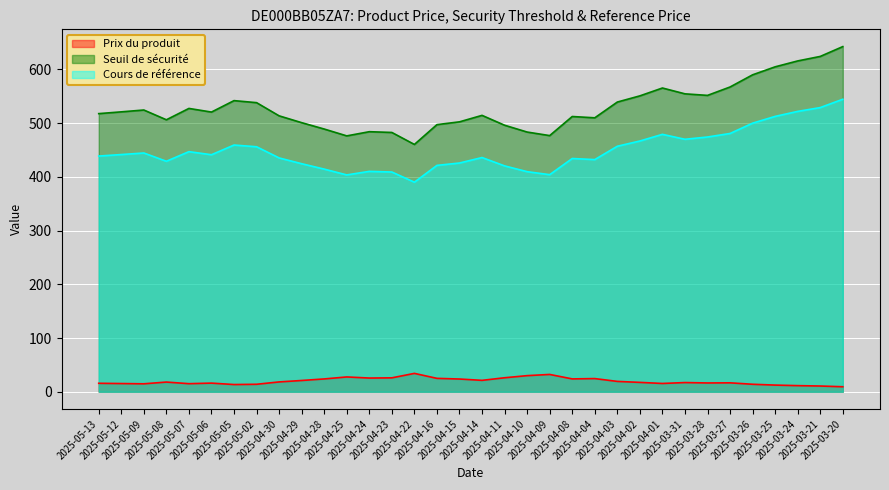

Rank the series by their maximum value, from lowest to highest.

Prix du produit, Cours de référence, Seuil de sécurité